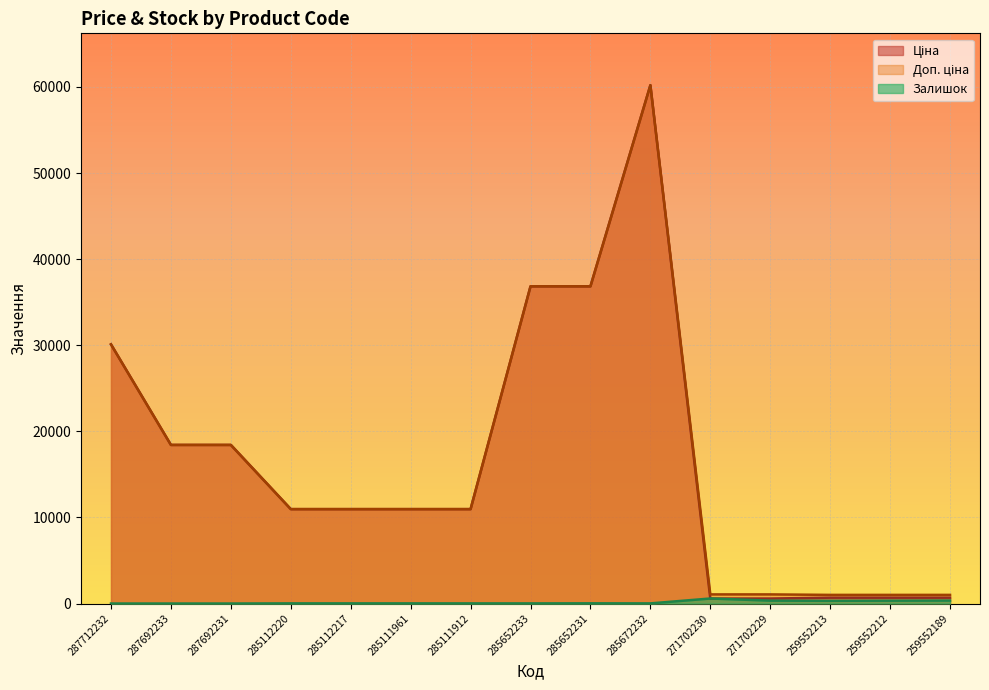

What is the sum of the Залишок values at 285112220 and 285111961?

34.0